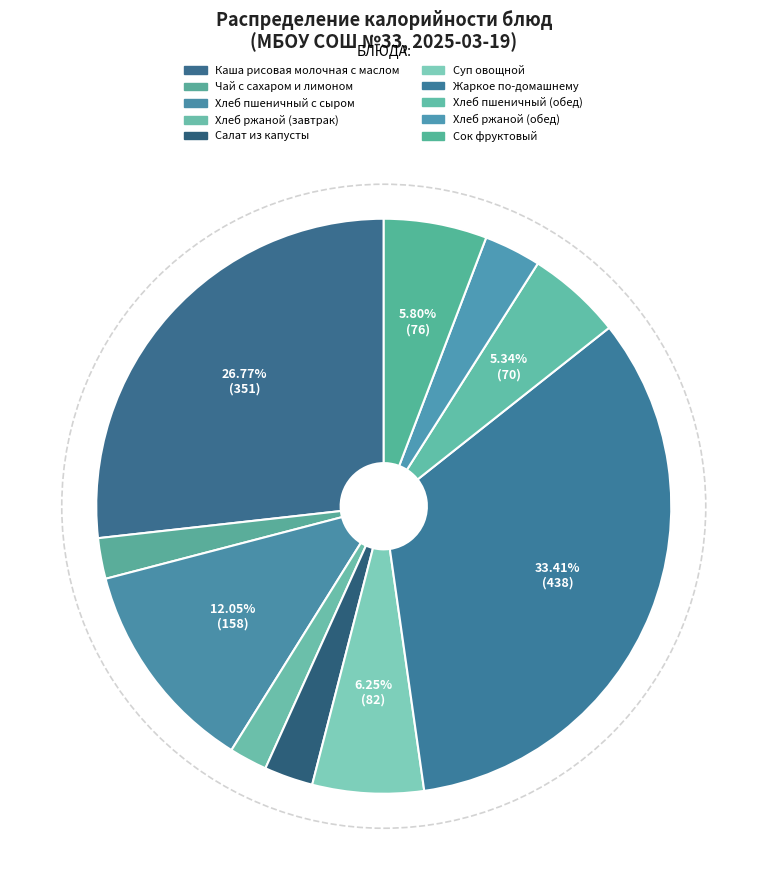

How many slices are in this pie chart?

10